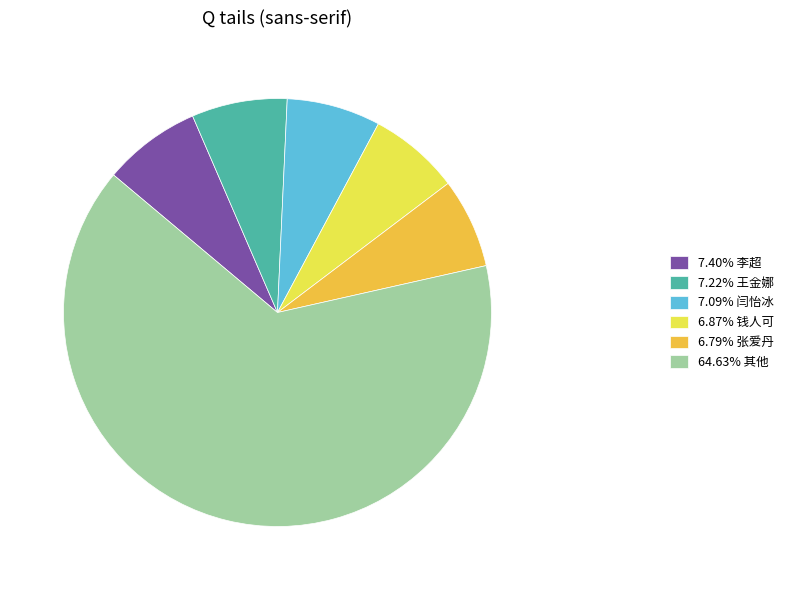

How many slices are in this pie chart?

6